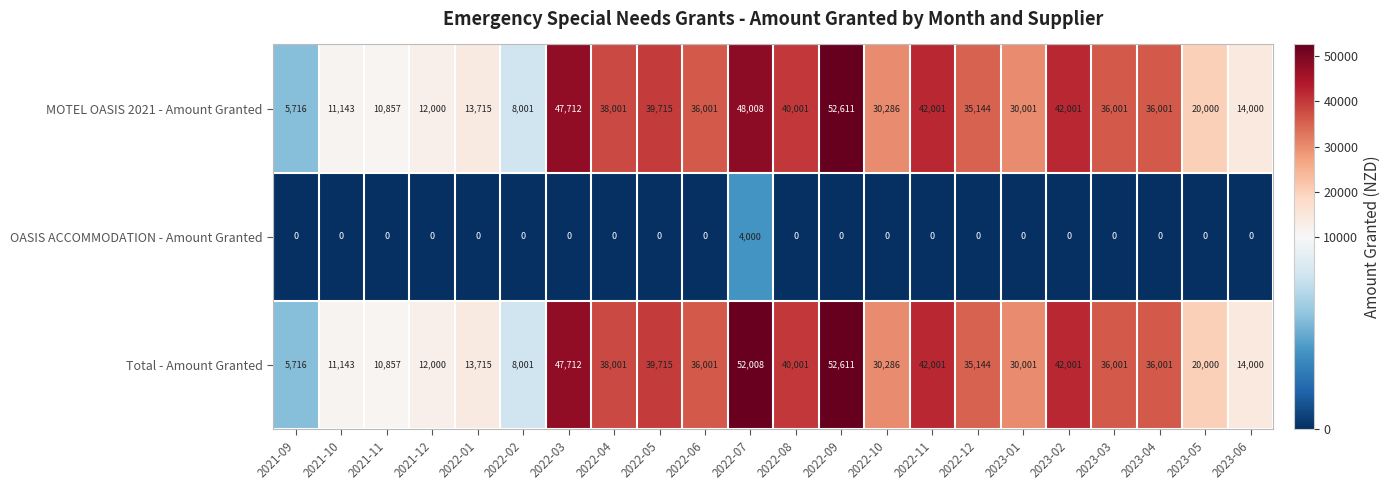

What is the maximum value for MOTEL OASIS 2021 - Amount Granted?

52611